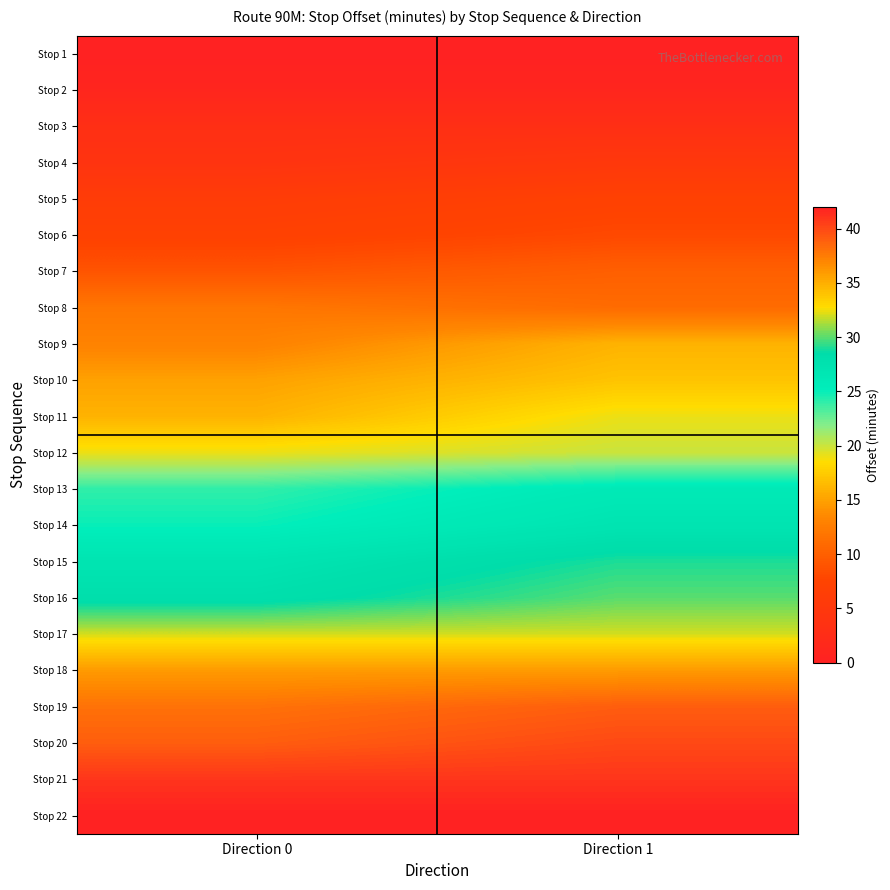

How many series are shown in this chart?

22